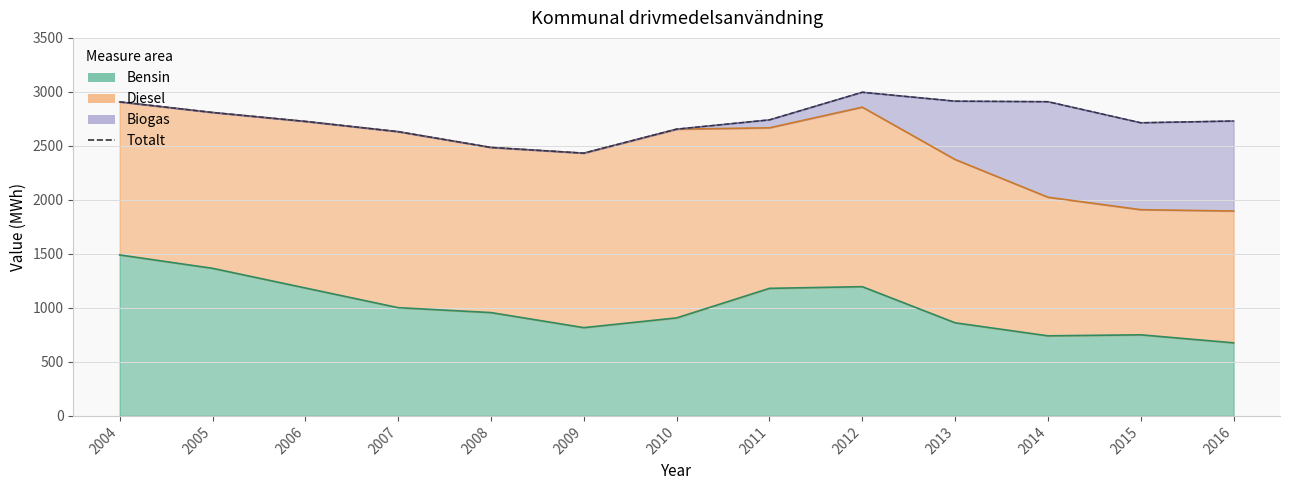

The value at 2004 is 2907.3. True or false?

True